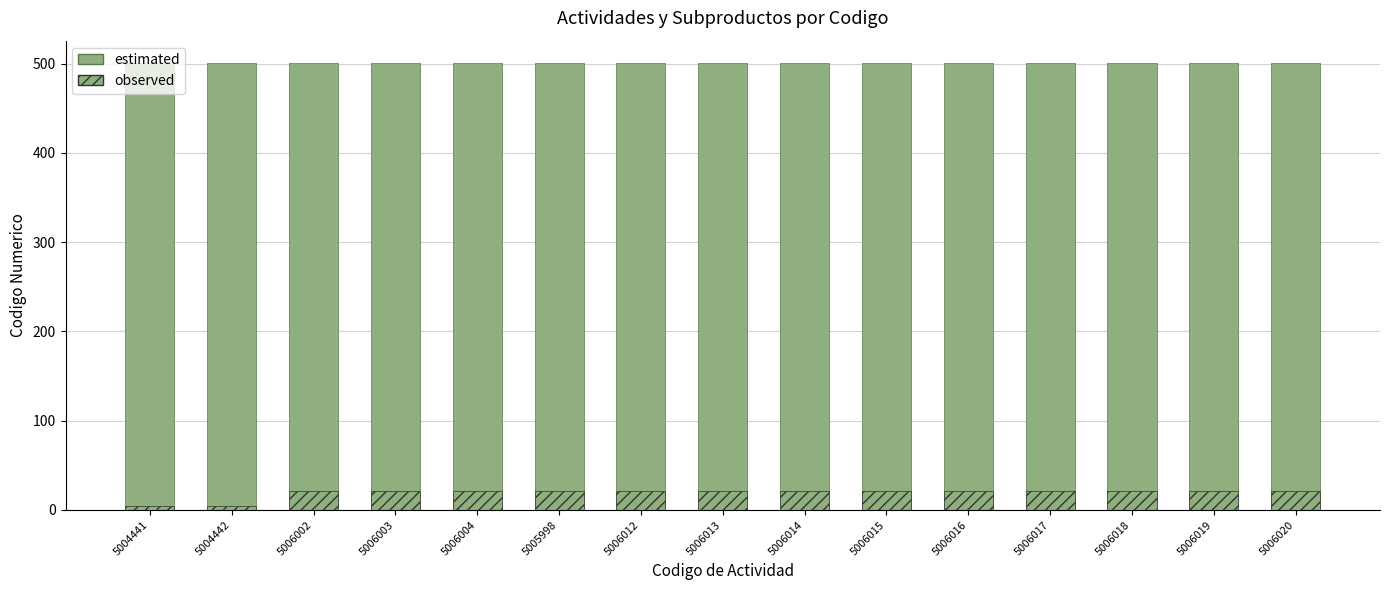

Reading left to right, transcribe all the data shown in this chart.

estimated: 500.4	500.4	500.6	500.6	500.6	500.6	500.6	500.6	500.6	500.6	500.6	500.6	500.6	500.6	500.6
observed: 4.4	4.4	21.5	21.5	21.5	21.5	21.5	21.5	21.5	21.5	21.5	21.5	21.5	21.5	21.5